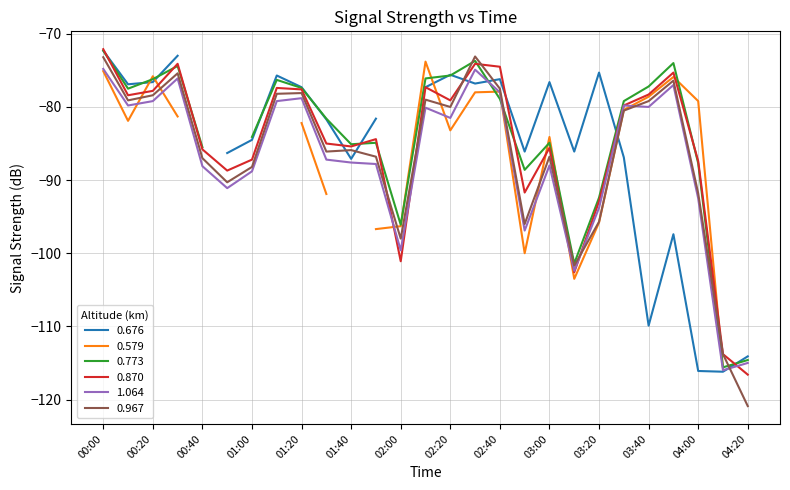

What is the label of the 13th point from the right?

02:20